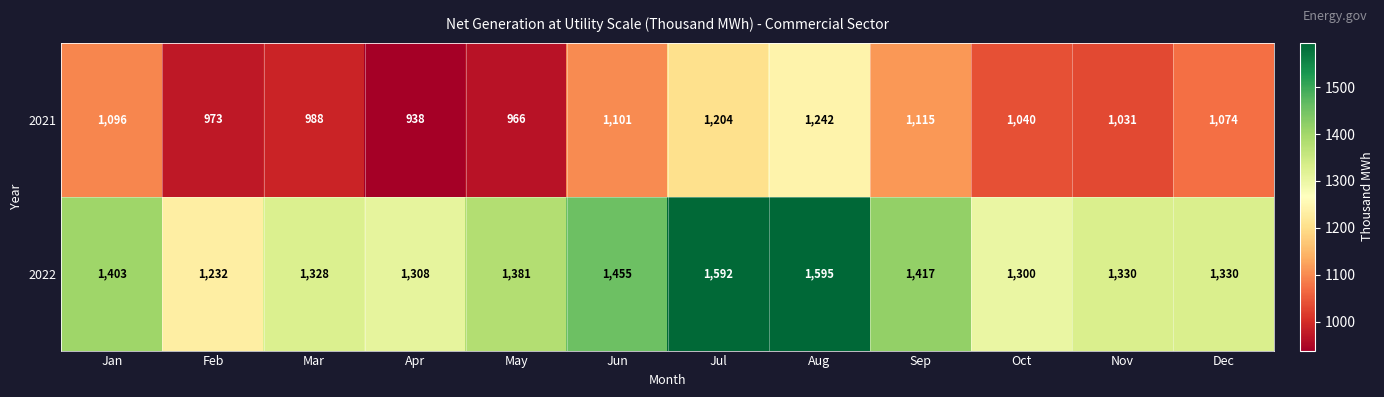

True or false: 2021 has a value of 522 at Nov.

False